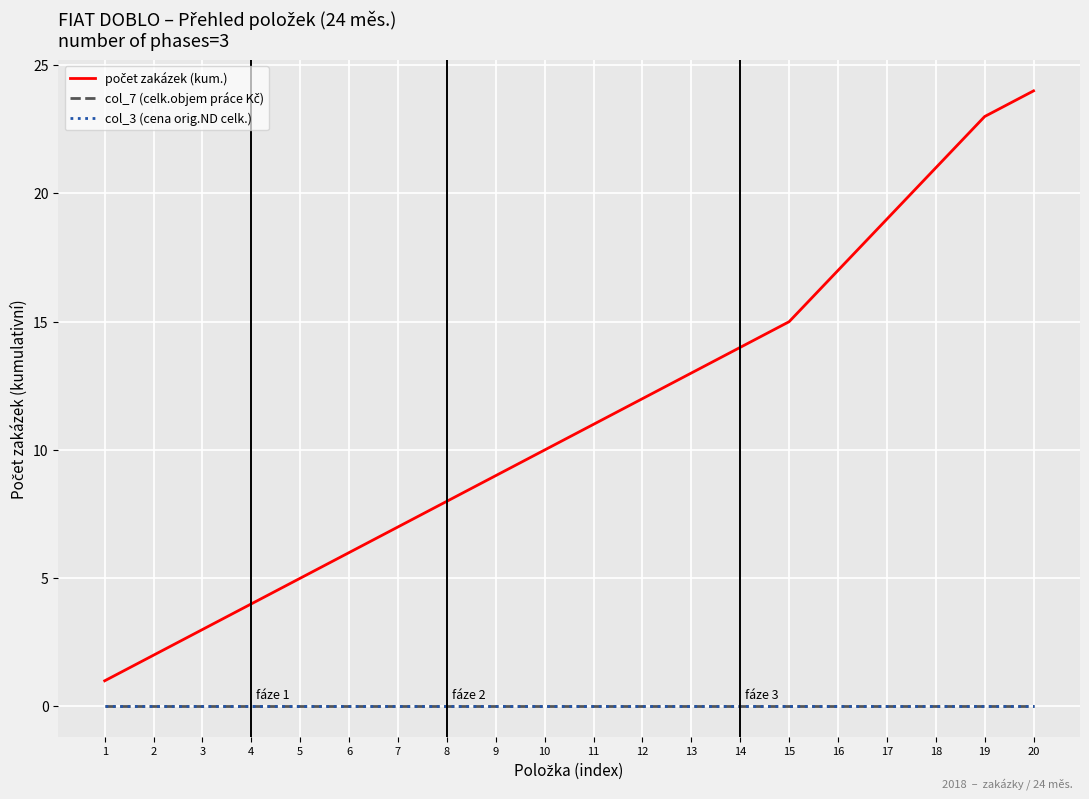

Is this an area chart (filled region under the line)?

No